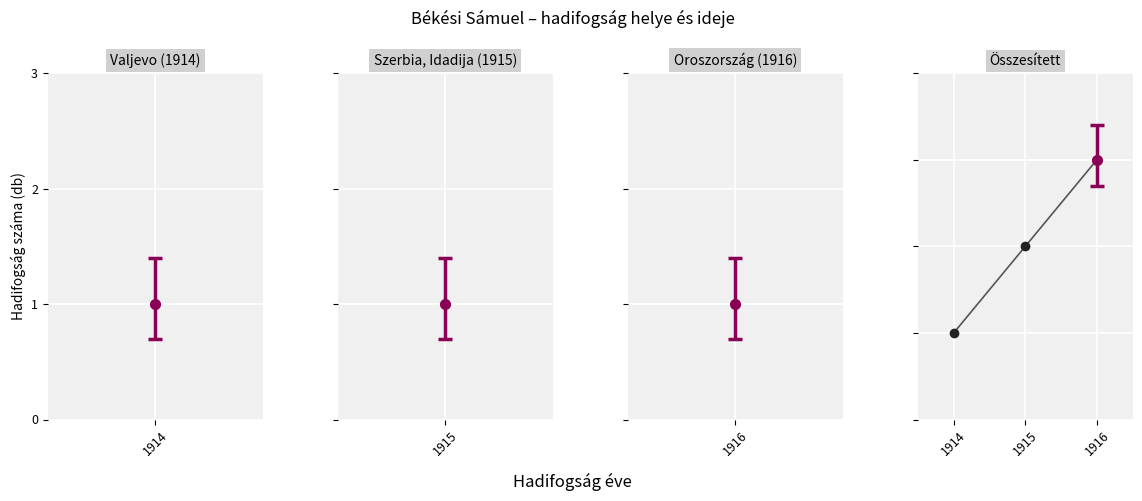

Does the chart have visible grid lines?

Yes